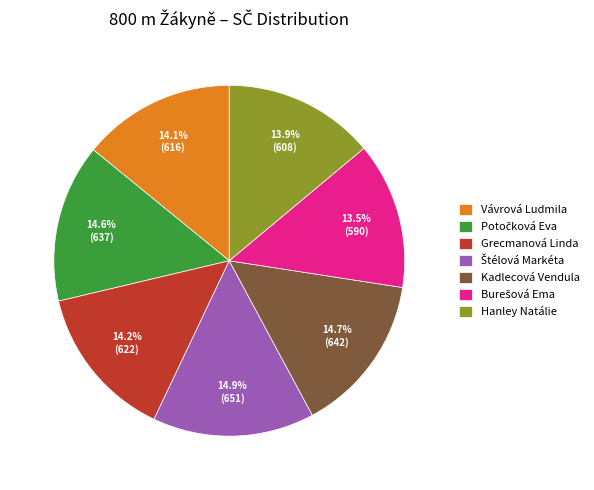

How many segments does this pie chart have?

7